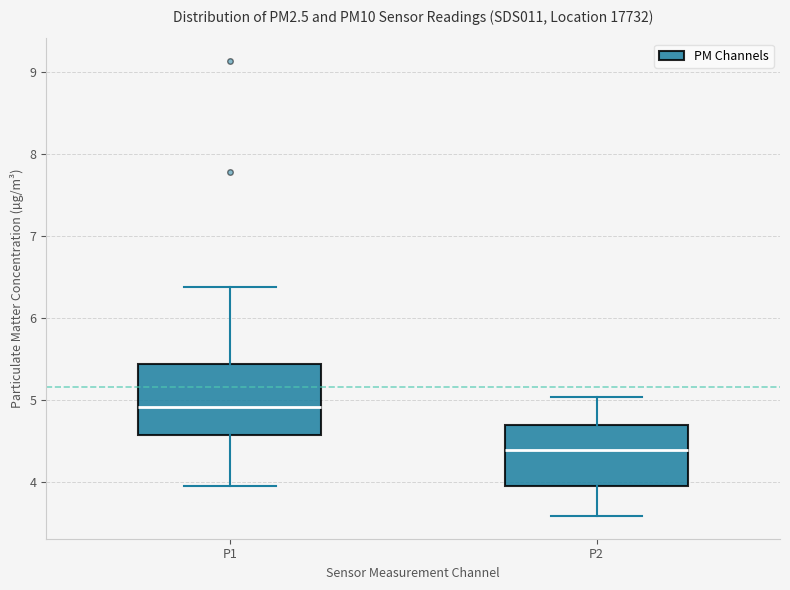

Reading left to right, transcribe this box plot: for each box, give where its median line is, the range the box spans, and where its two whiskers end, as read against the y-axis. The values are not printed on the chart, so give them approximately, as read against the axis.

P1: median 4.9, box 4.6 to 5.4, whiskers 4.0 to 6.4
P2: median 4.4, box 3.9 to 4.7, whiskers 3.6 to 5.0